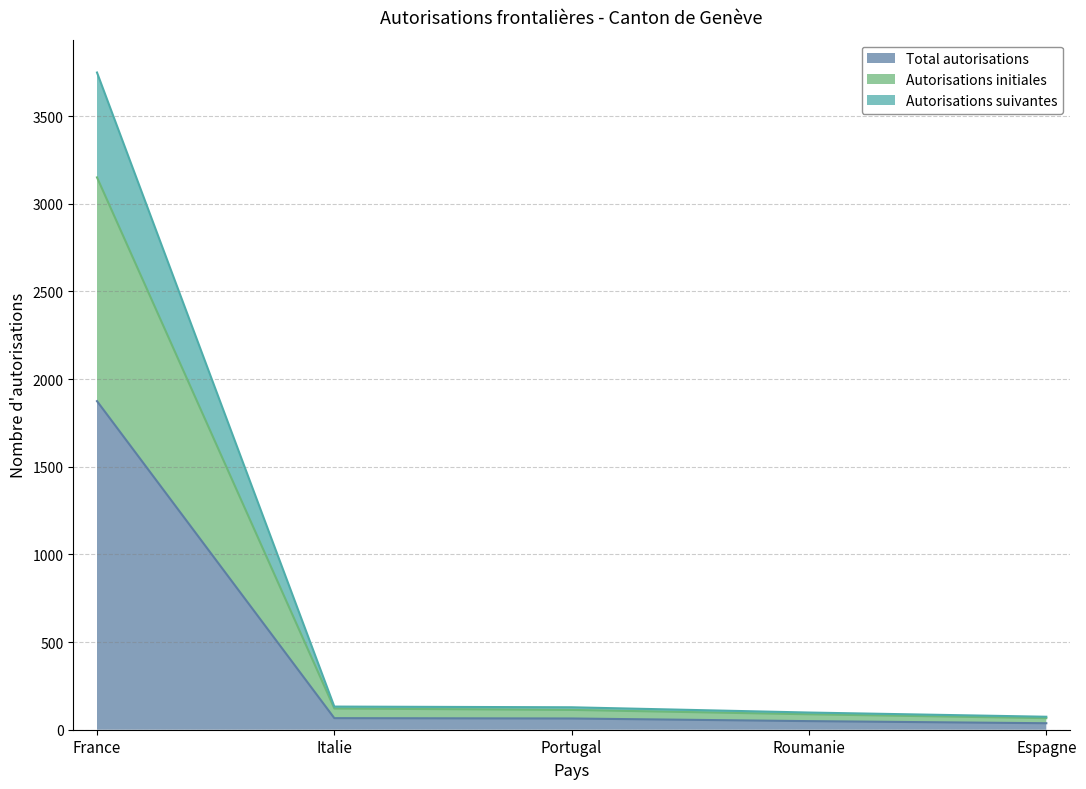

Does the chart have visible grid lines?

Yes